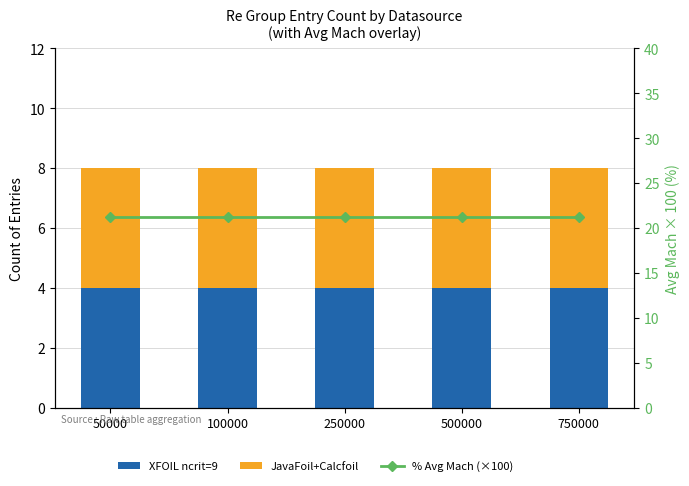

At which label does % Avg Mach (×100) reach its minimum?

50000